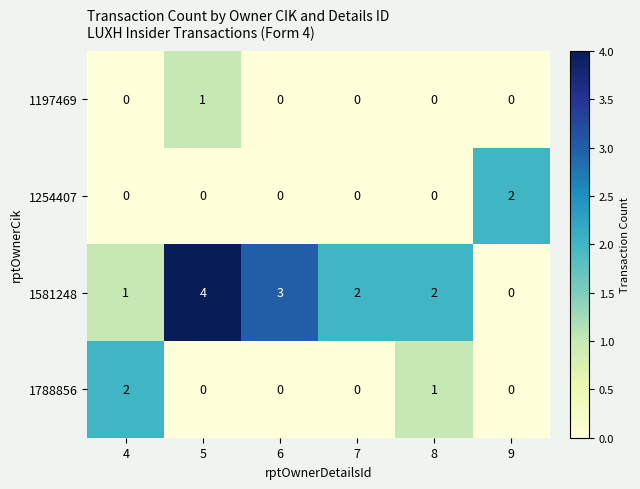

Reading left to right, what are all the values shown in this chart?

1197469: 0	1	0	0	0	0
1254407: 0	0	0	0	0	2
1581248: 1	4	3	2	2	0
1788856: 2	0	0	0	1	0